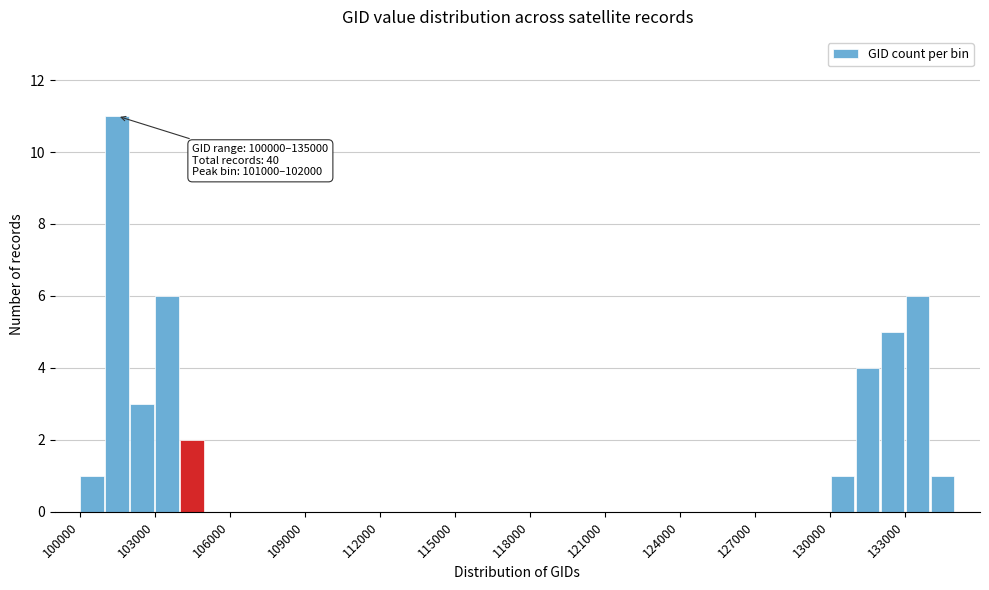

Around what value on the x-axis is the tallest bar? Give the approximate position of its centre, as read against the axis.

101500